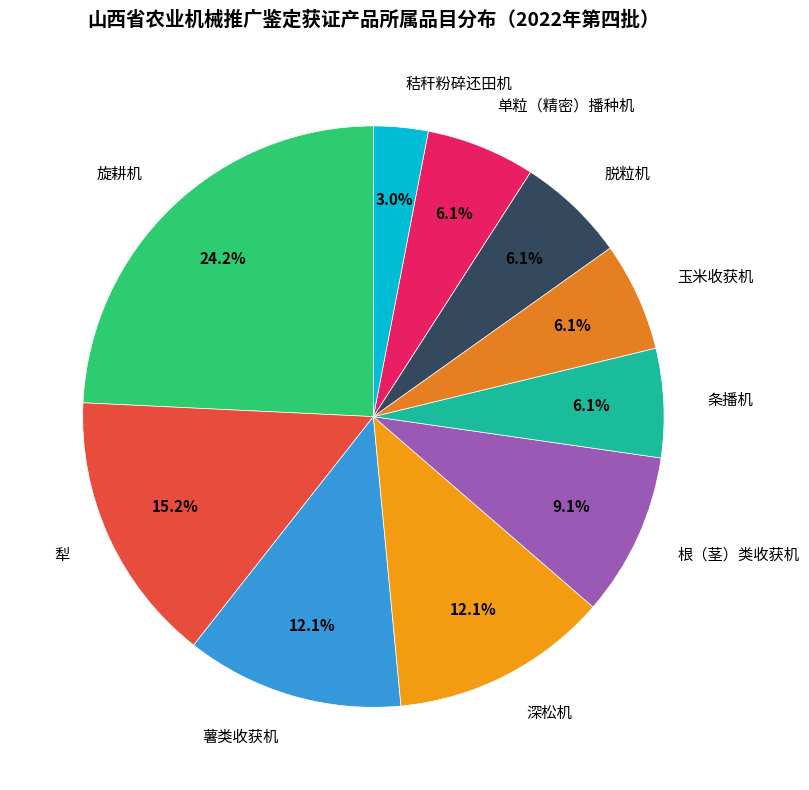

Is 玉米收获机 the majority of the pie?

No